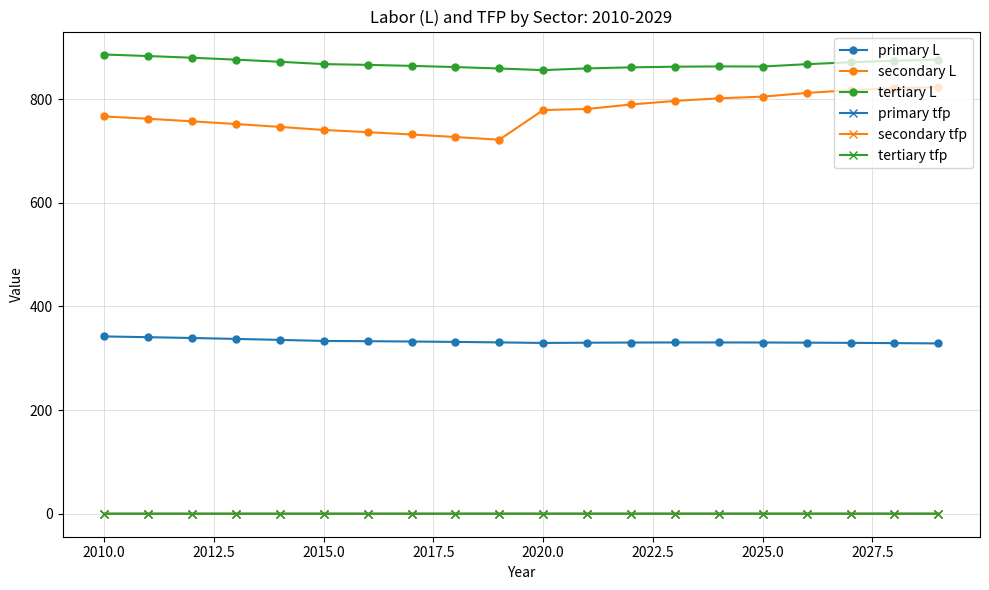

What is the maximum value shown in the chart?

886.3